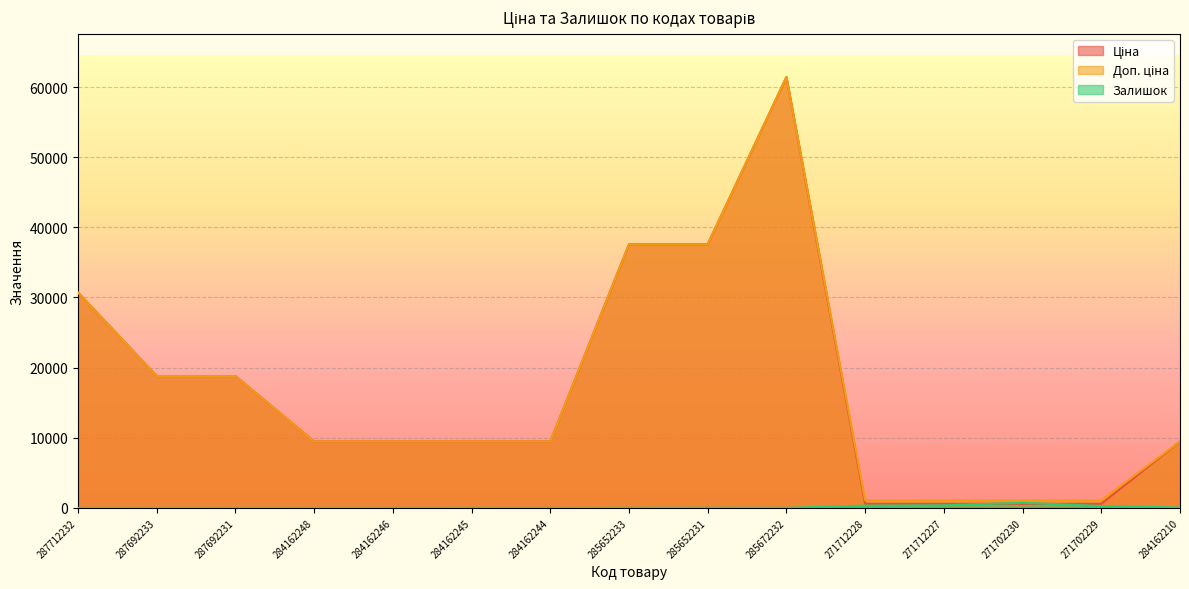

The Доп. ціна series shows 17493.2 at 285672232. True or false?

False